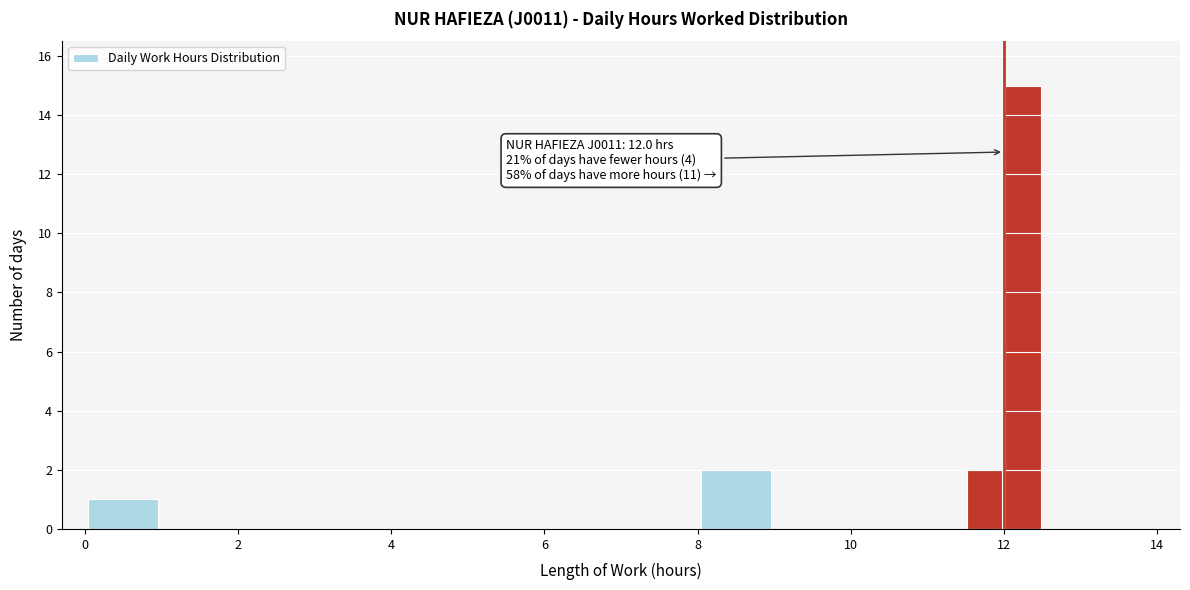

Around what value on the x-axis is the tallest bar? Give the approximate position of its centre, as read against the axis.

12.2